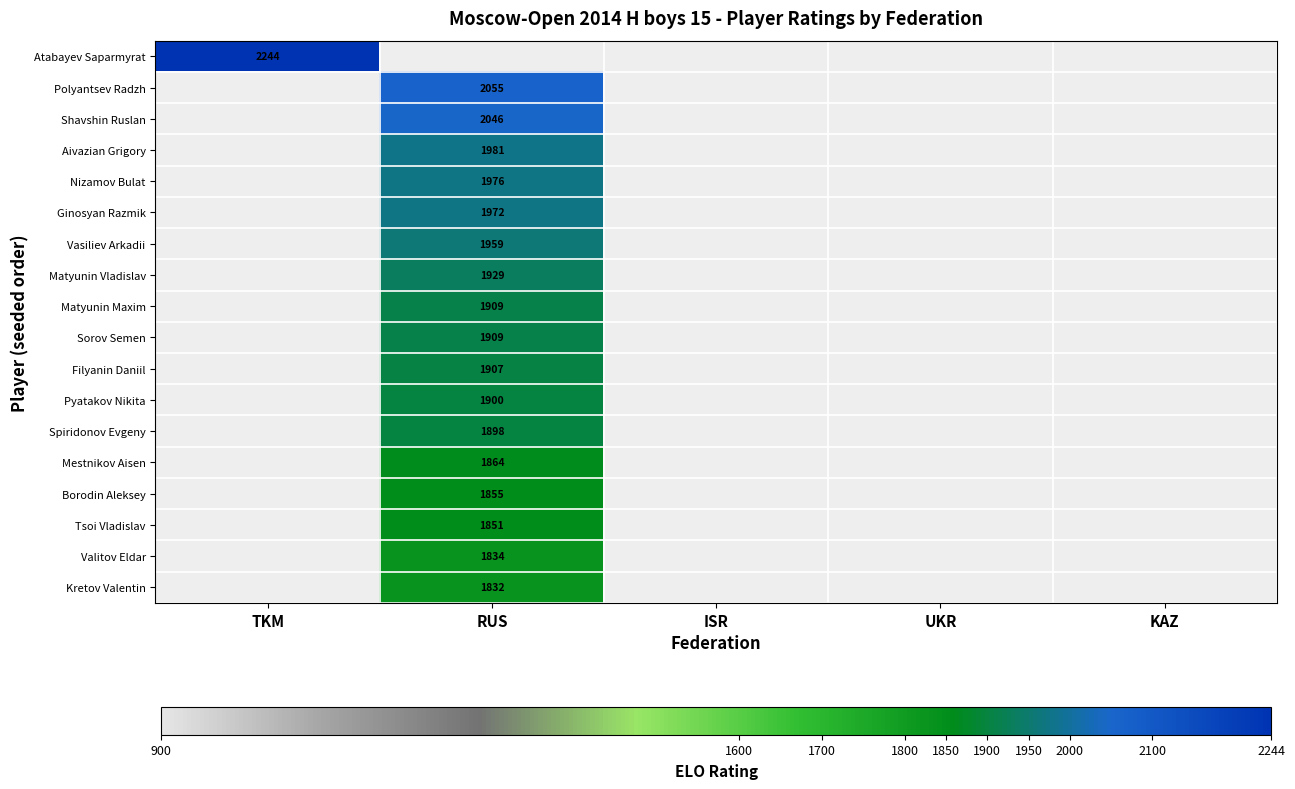

True or false: Ginosyan Razmik has a value of 1972 at RUS.

True